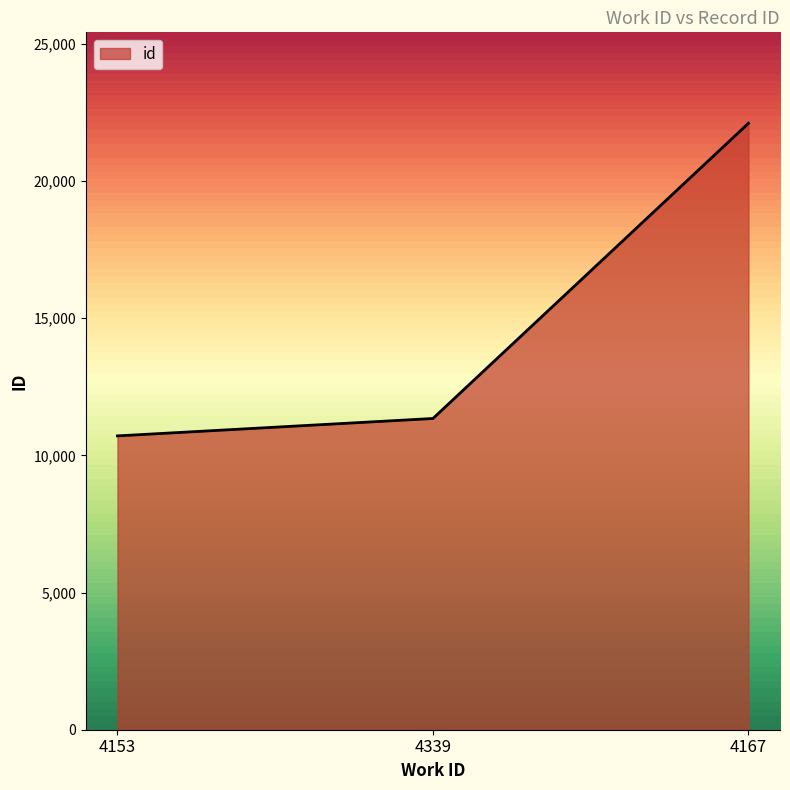

At which category does the chart reach its peak across all series?

4167